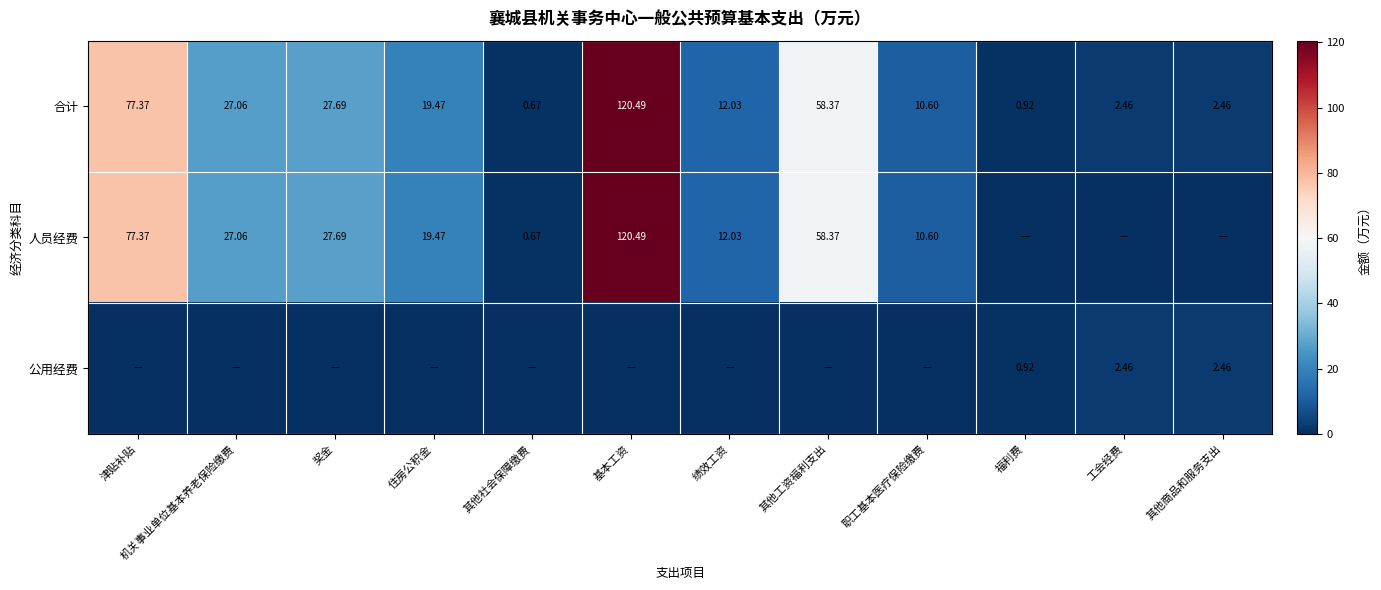

Is the value of 公用经费 at 工会经费 greater than the value of 合计 at 住房公积金?

No